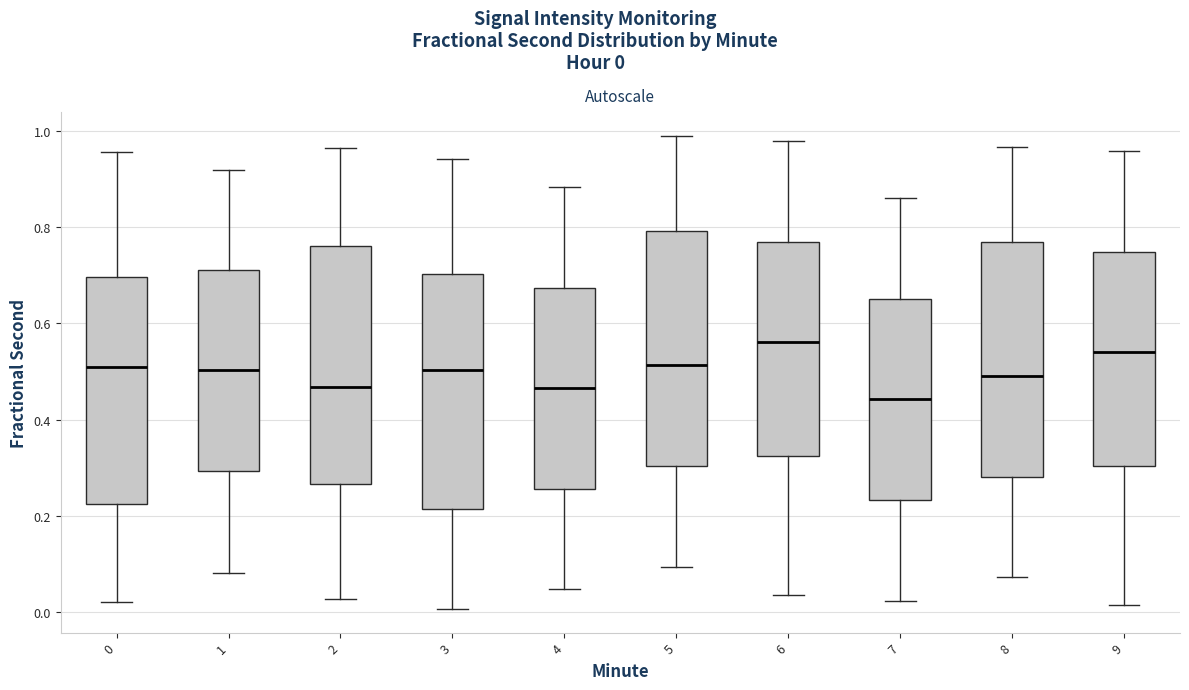

Reading left to right, read every box against the y-axis: the position of its median line, the range the box covers, and the ends of its whiskers. The values are not printed on the chart, so give them approximately, as read against the axis.

0: median 0.52, box 0.22 to 0.70, whiskers 0.02 to 0.96
1: median 0.50, box 0.30 to 0.72, whiskers 0.08 to 0.92
2: median 0.46, box 0.26 to 0.76, whiskers 0.02 to 0.96
3: median 0.50, box 0.22 to 0.70, whiskers 0.00 to 0.94
4: median 0.46, box 0.26 to 0.68, whiskers 0.04 to 0.88
5: median 0.52, box 0.30 to 0.80, whiskers 0.10 to 0.98
6: median 0.56, box 0.32 to 0.76, whiskers 0.04 to 0.98
7: median 0.44, box 0.24 to 0.66, whiskers 0.02 to 0.86
8: median 0.50, box 0.28 to 0.76, whiskers 0.08 to 0.96
9: median 0.54, box 0.30 to 0.74, whiskers 0.02 to 0.96